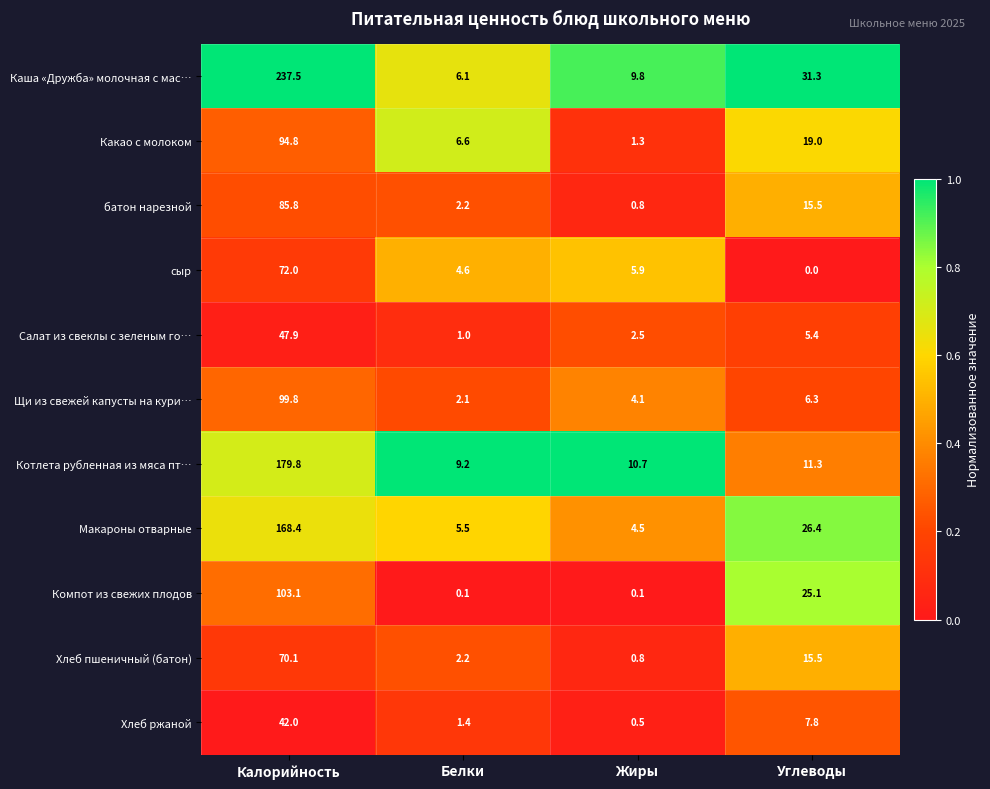

The value of Какао с молоком at Белки is 1.3. True or false?

False